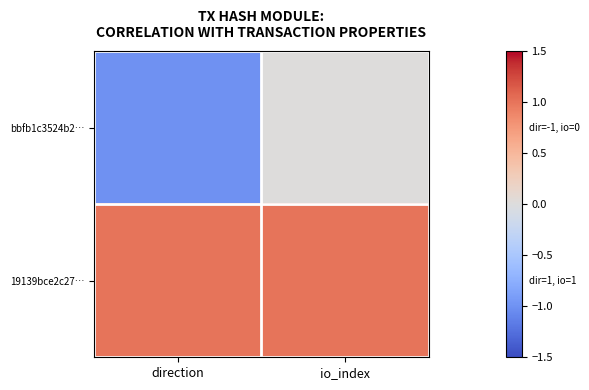

Between io_index and direction, which is larger?

io_index